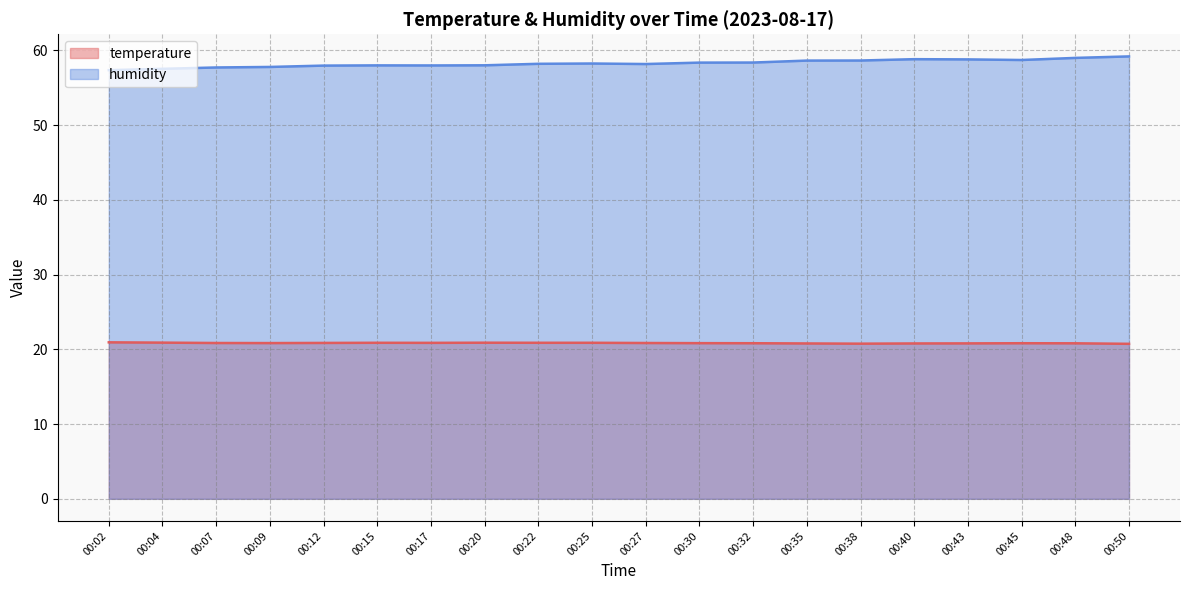

Rank the categories by humidity value from lowest to highest.

00:02, 00:04, 00:07, 00:09, 00:12, 00:17, 00:15, 00:20, 00:27, 00:22, 00:25, 00:30, 00:32, 00:35, 00:38, 00:45, 00:43, 00:40, 00:48, 00:50